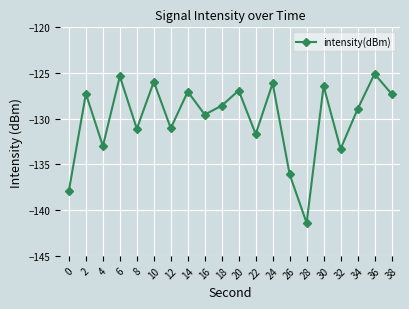

What is the sum of all values?

-2600.0